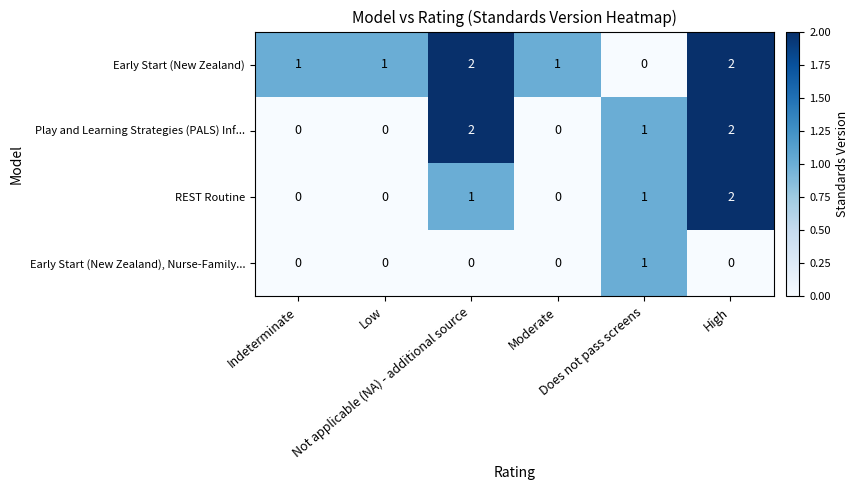

How many REST Routine values are between 0 and 1?

5